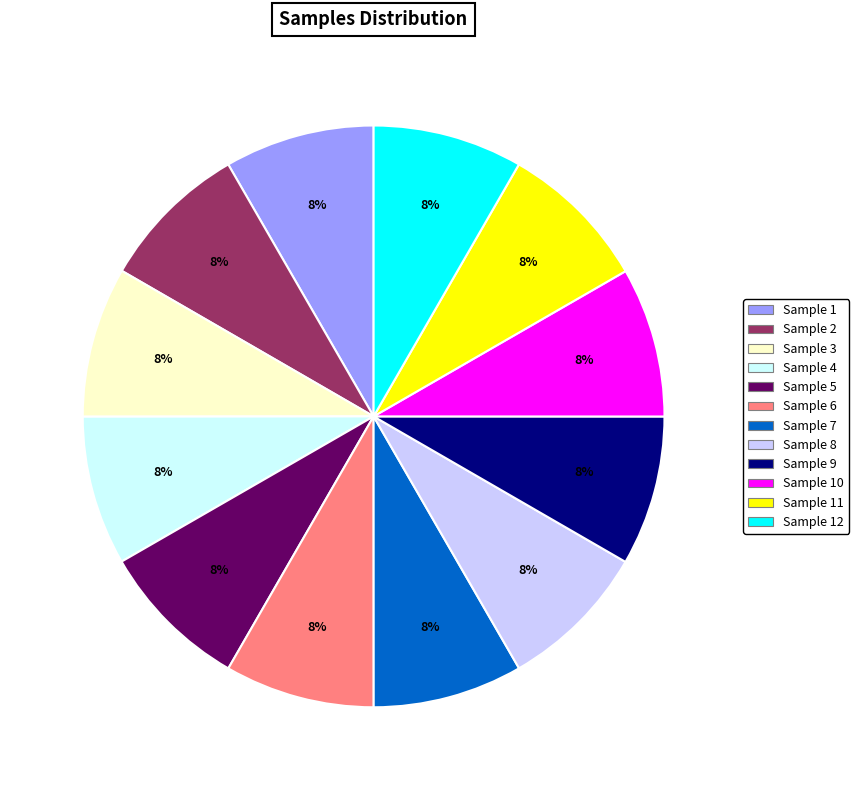

To the nearest percent, what is the average slice percentage?

8%